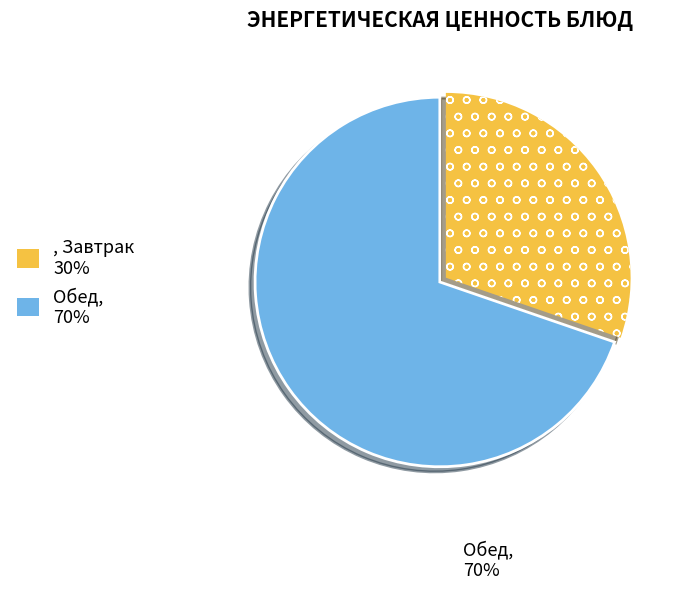

Count the number of slices in the pie.

2